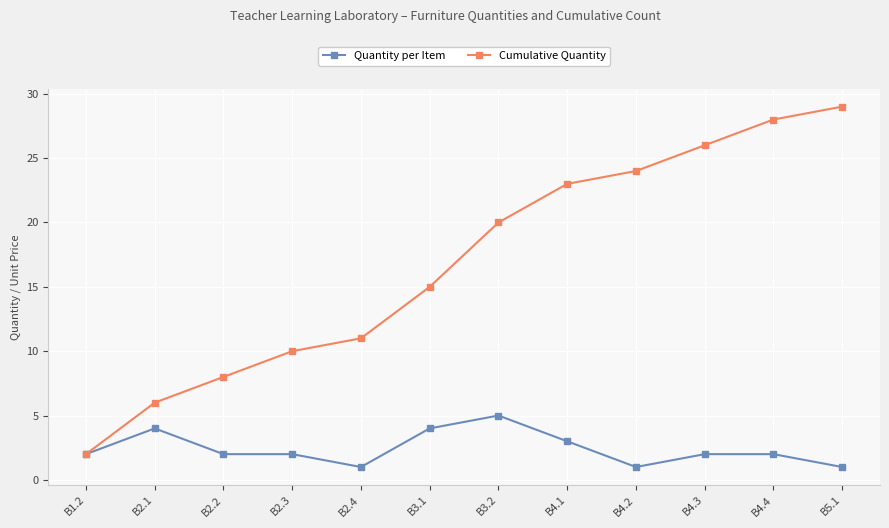

Which label corresponds to the largest value in the chart?

B5.1